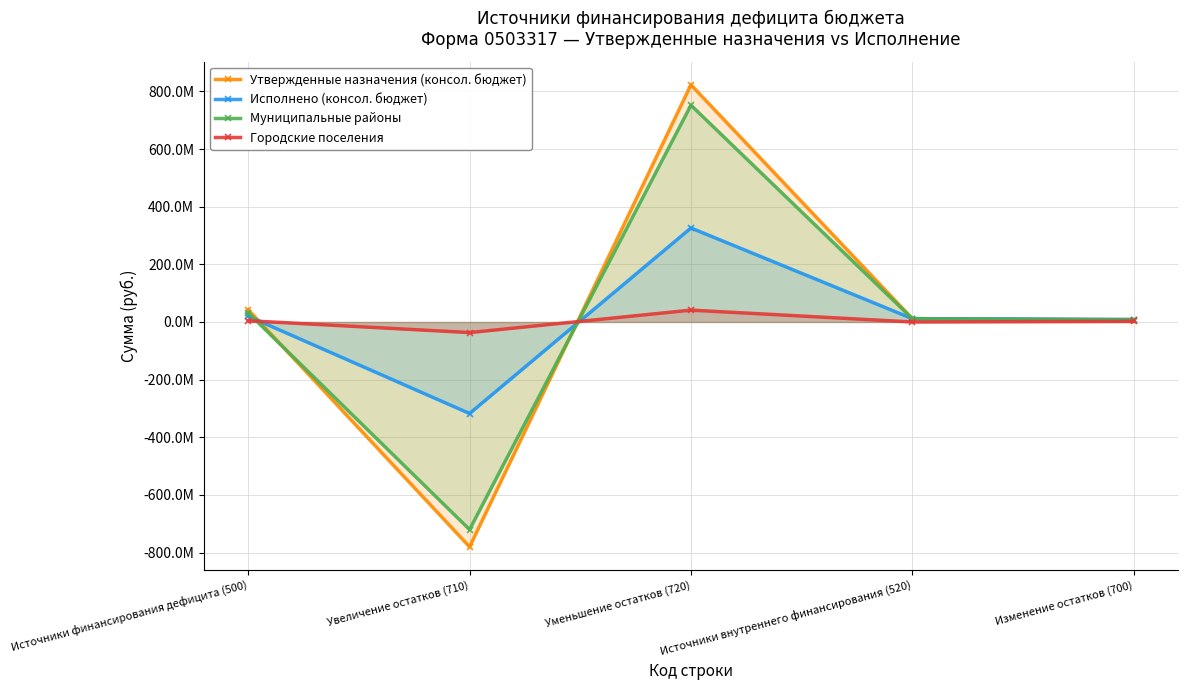

How many series are shown in this chart?

4